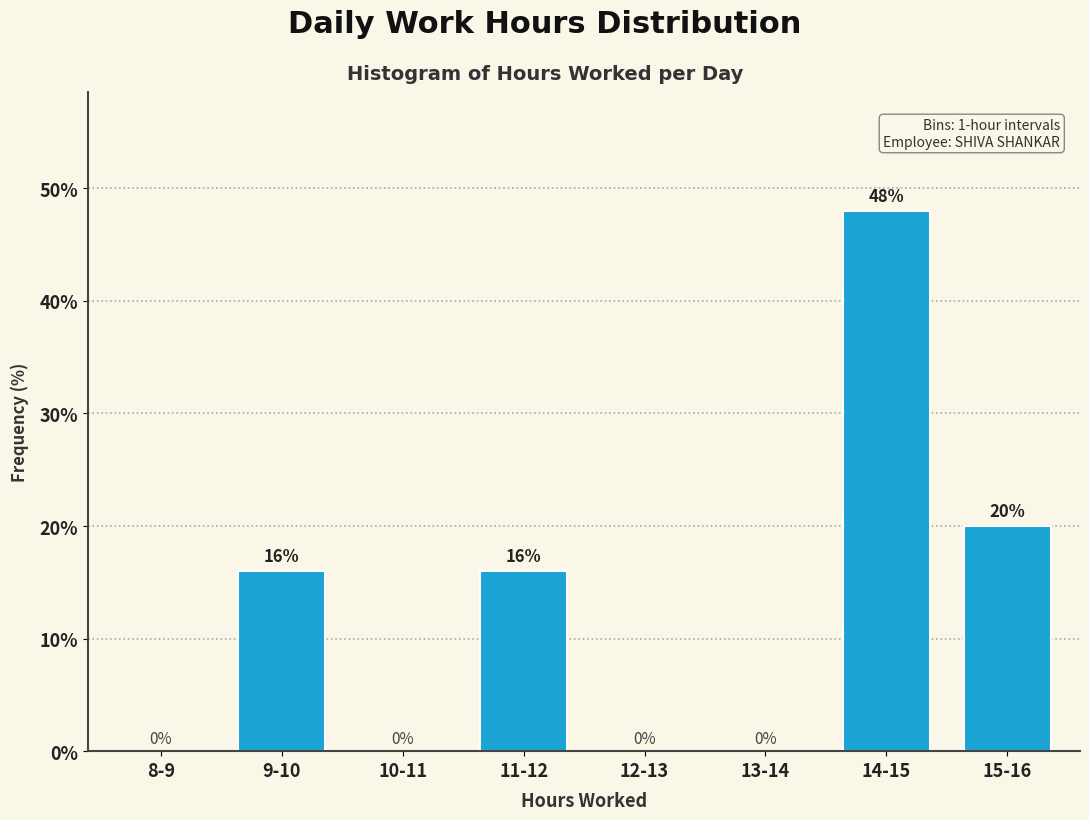

Reading left to right, what are all the values shown in this chart?

8-9=0	9-10=16	10-11=0	11-12=16	12-13=0	13-14=0	14-15=48	15-16=20